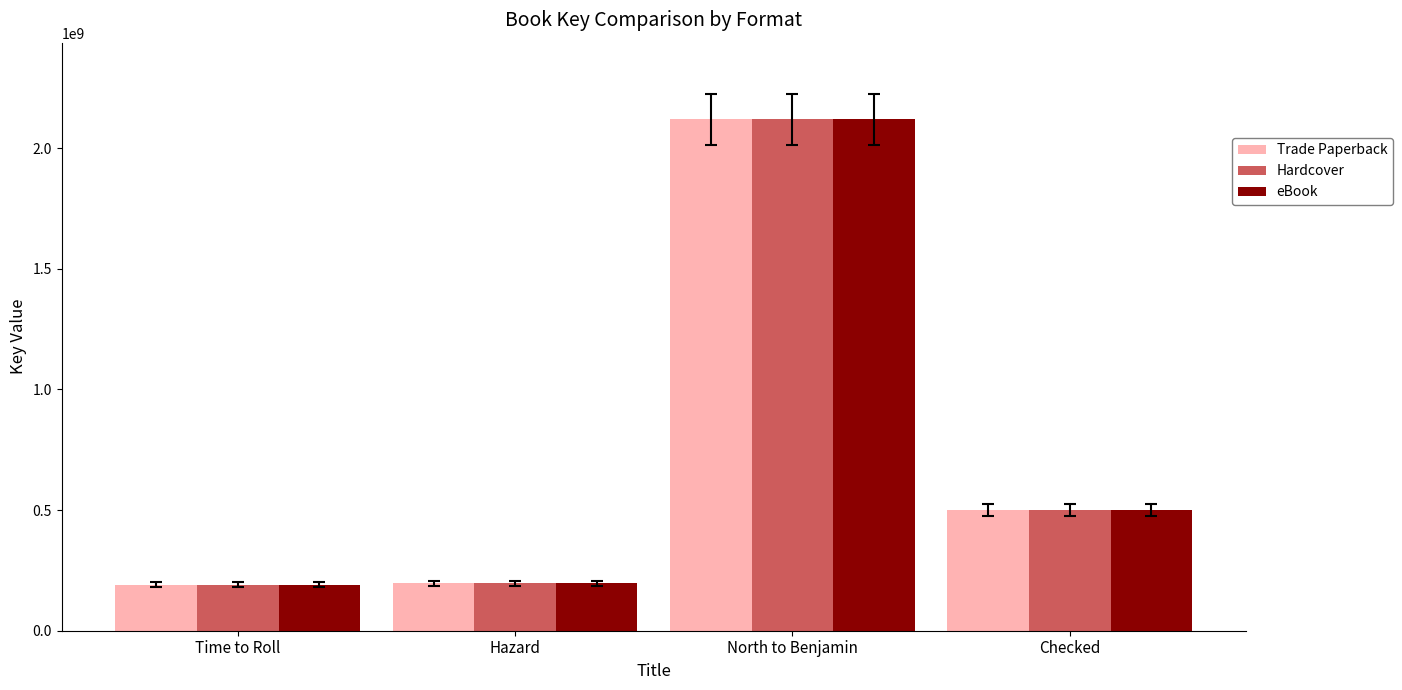

Count the number of categories in the chart.

4